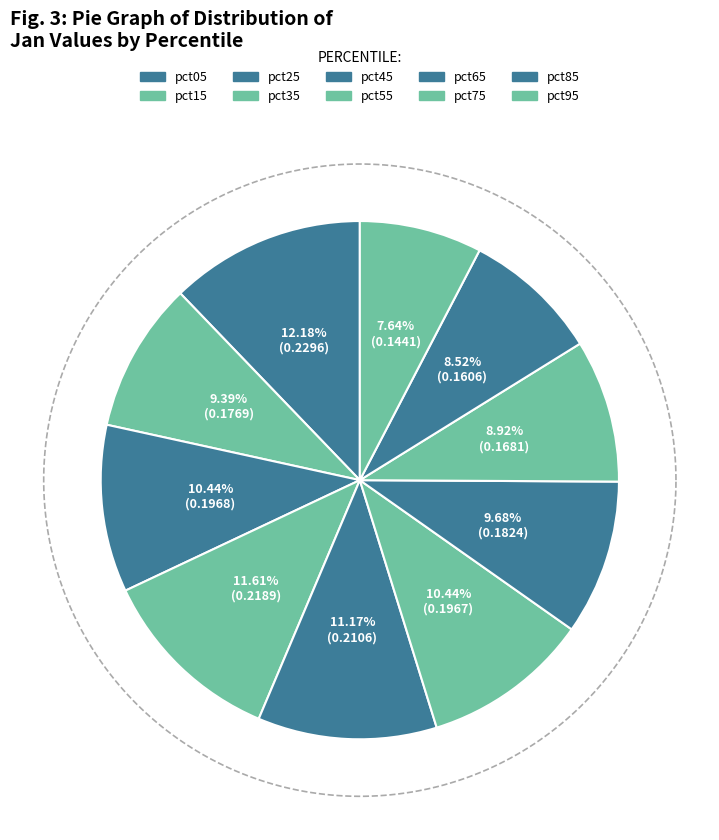

Which category has the smallest portion of the pie?

pct95